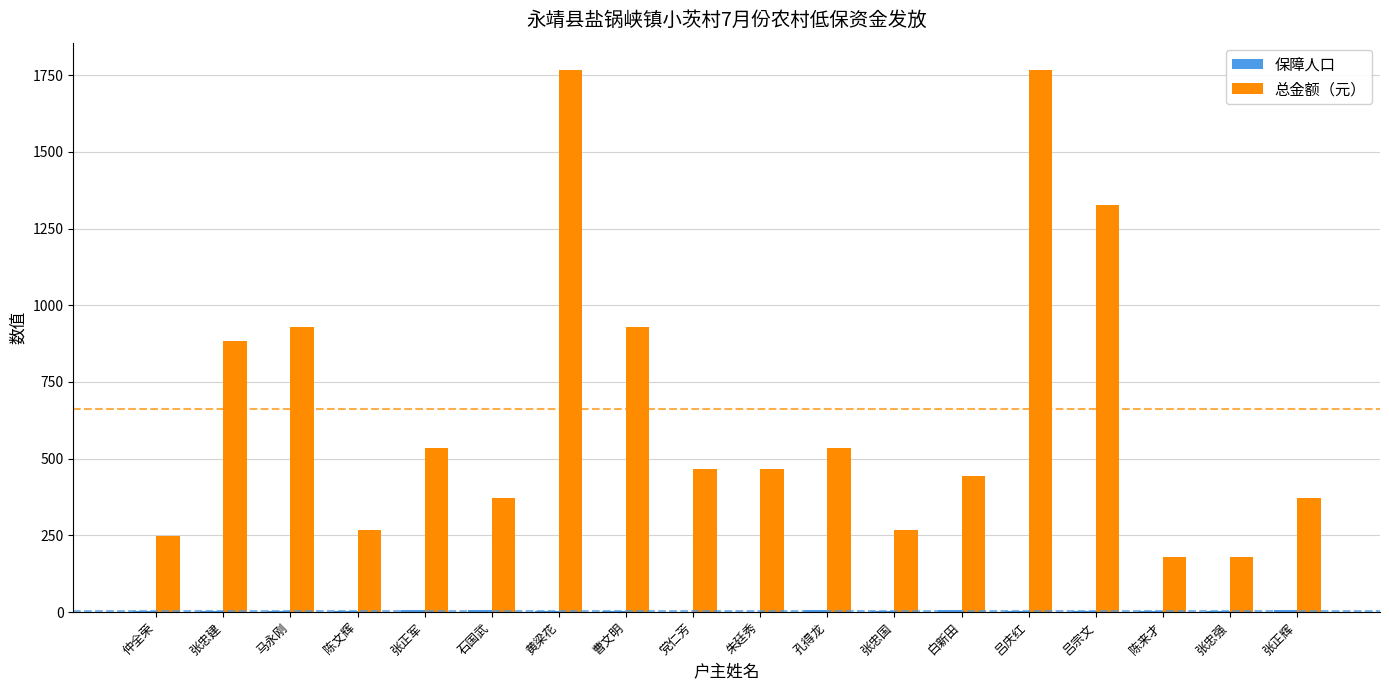

What is the maximum value for 总金额（元）?

1768